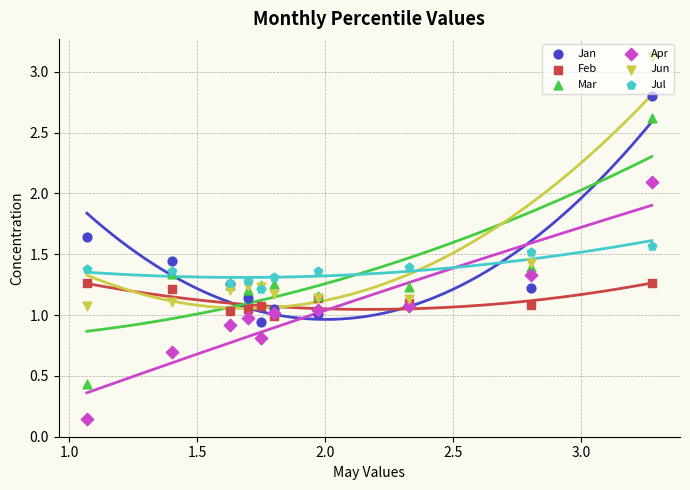

Which series has the widest spread of Y values?

Mar